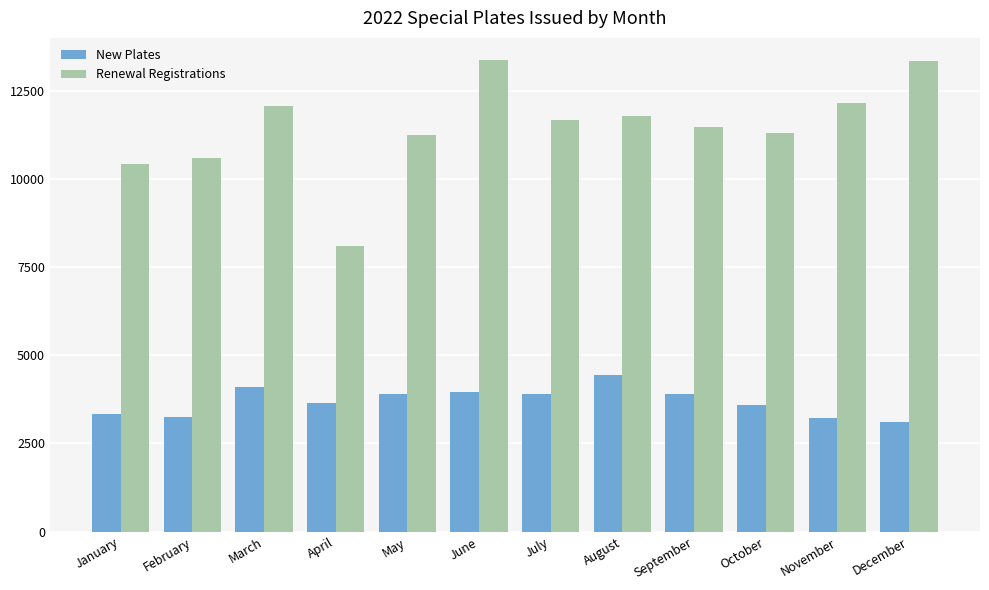

True or false: New Plates has a value of 6017 at April.

False